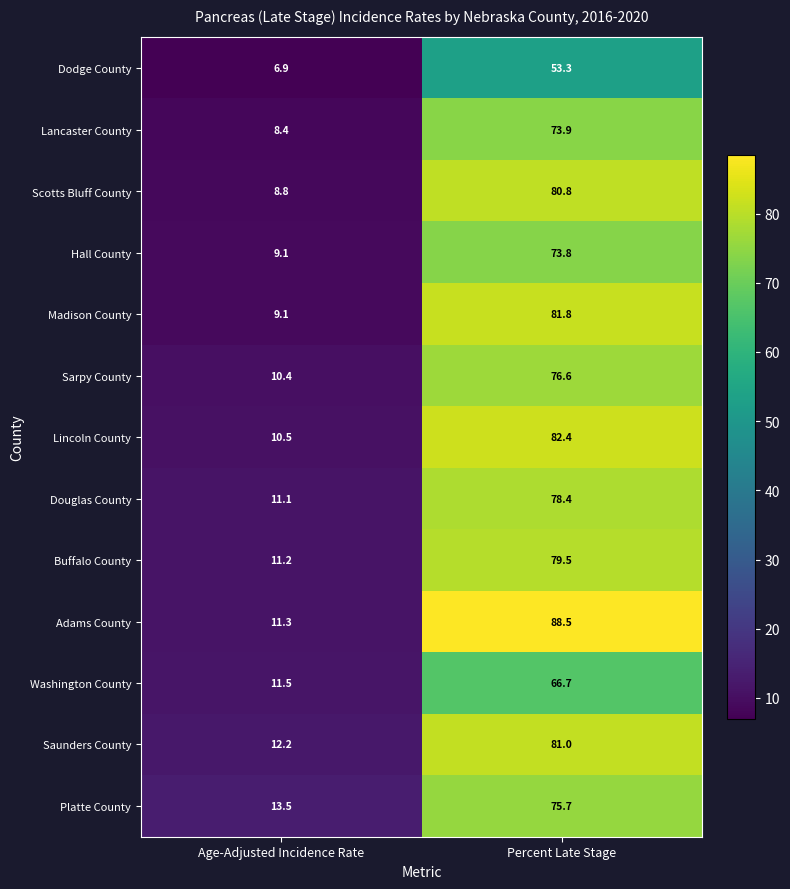

List the series in order of their peak value, highest first.

Adams County, Lincoln County, Madison County, Saunders County, Scotts Bluff County, Buffalo County, Douglas County, Sarpy County, Platte County, Lancaster County, Hall County, Washington County, Dodge County